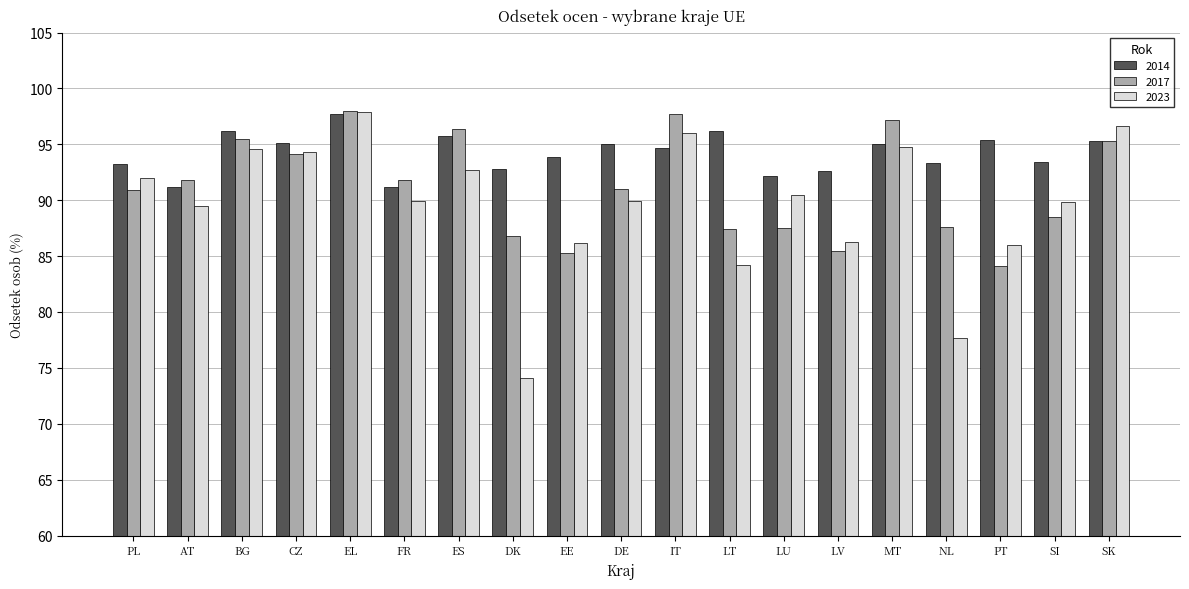

What is the difference between the 2014 values at DE and EL?

2.7